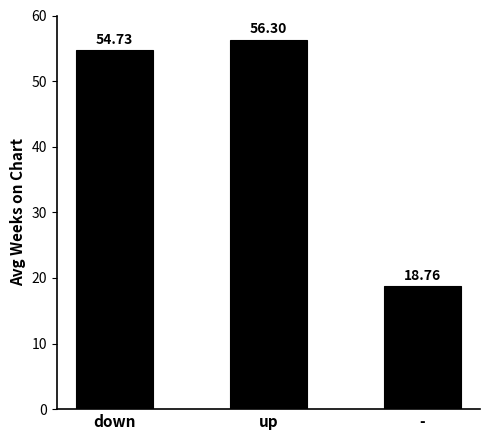

The value at up is 79.0. True or false?

False